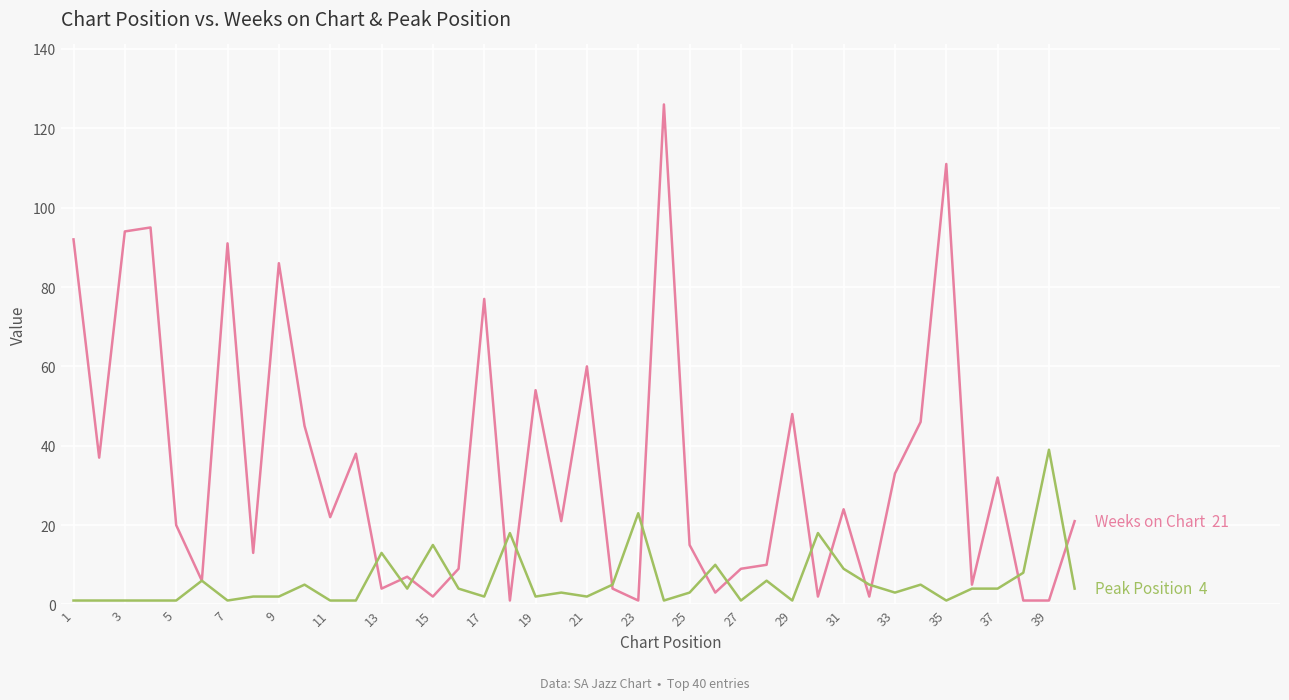

How many distinct data groups are displayed?

2